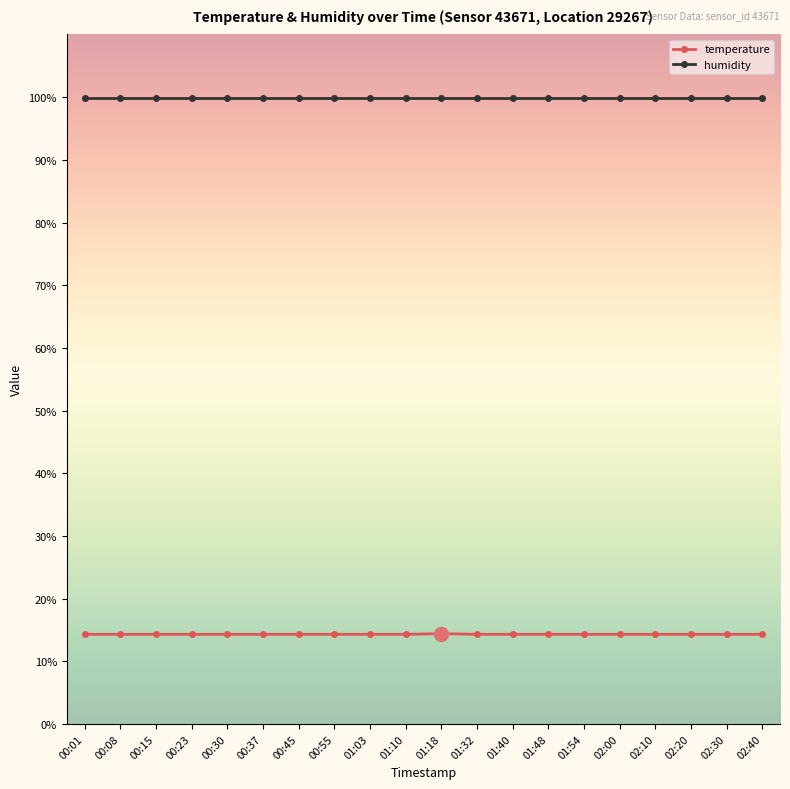

What is the spread (max minus min) of values at 02:00?

85.6